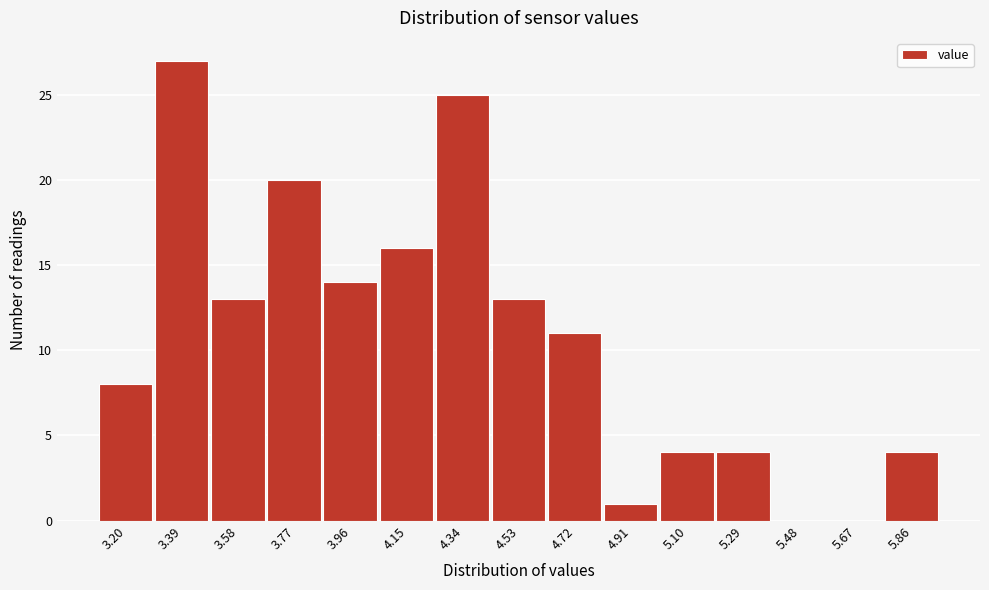

Reading left to right, what are all the values shown in this chart?

3.20=8	3.39=27	3.58=13	3.77=20	3.96=14	4.15=16	4.34=25	4.53=13	4.72=11	4.91=1	5.10=4	5.29=4	5.48=0	5.67=0	5.86=4